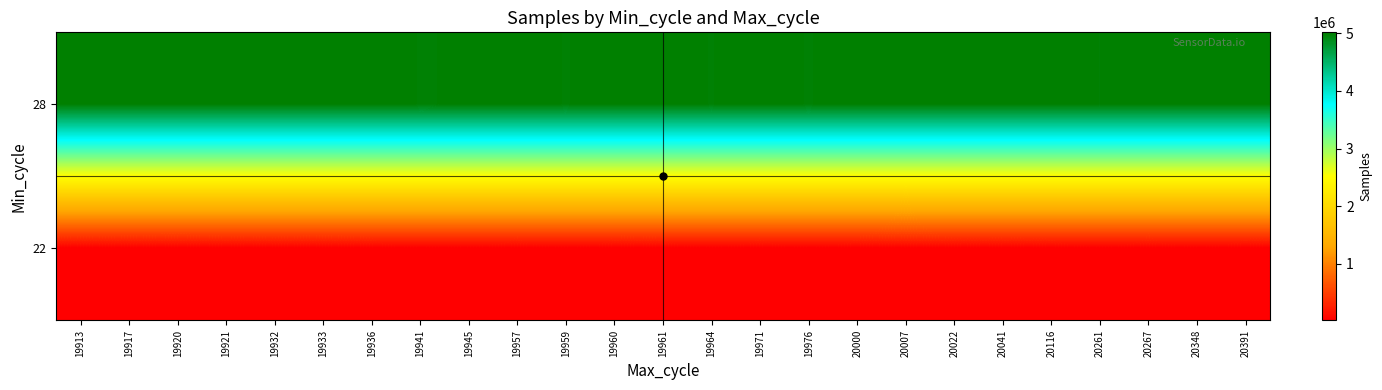

Rank the series at 19971 from highest to lowest value.

28, 22